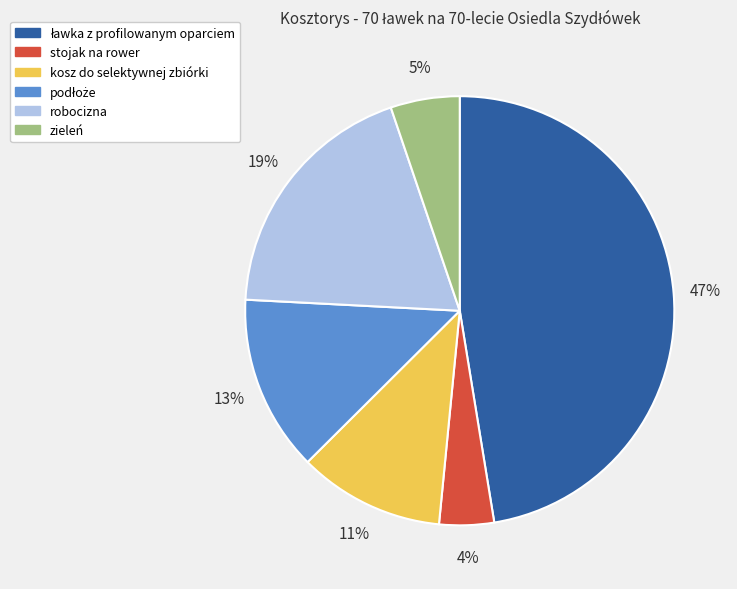

Is it true that kosz do selektywnej zbiórki is 17% of the pie?

False